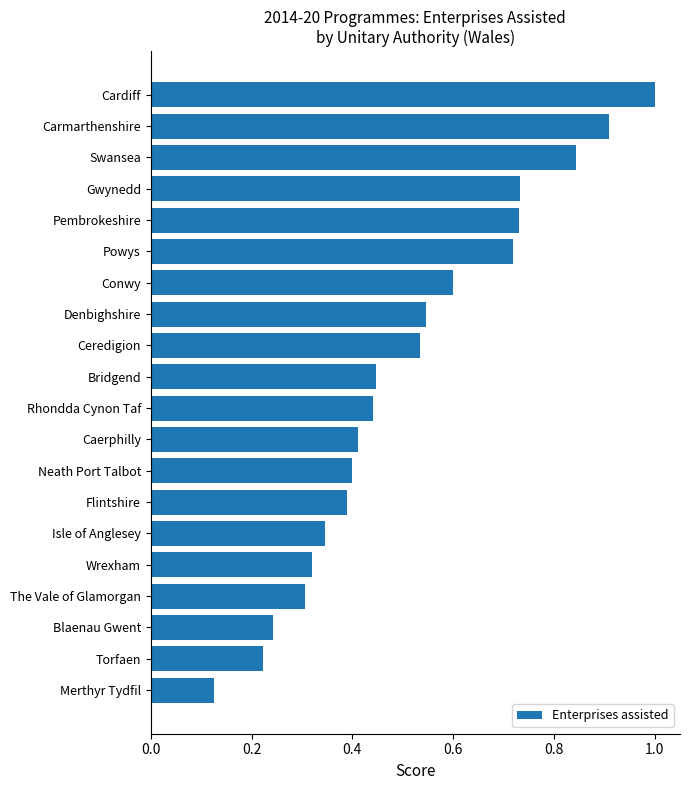

What is the difference between the maximum and minimum values?

0.9